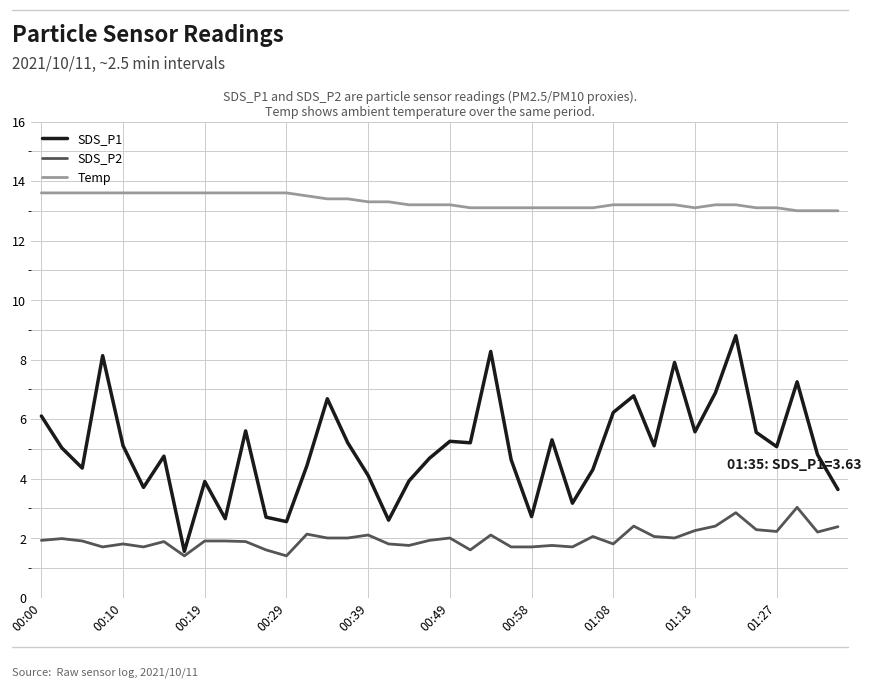

Count the number of data series in this chart.

3